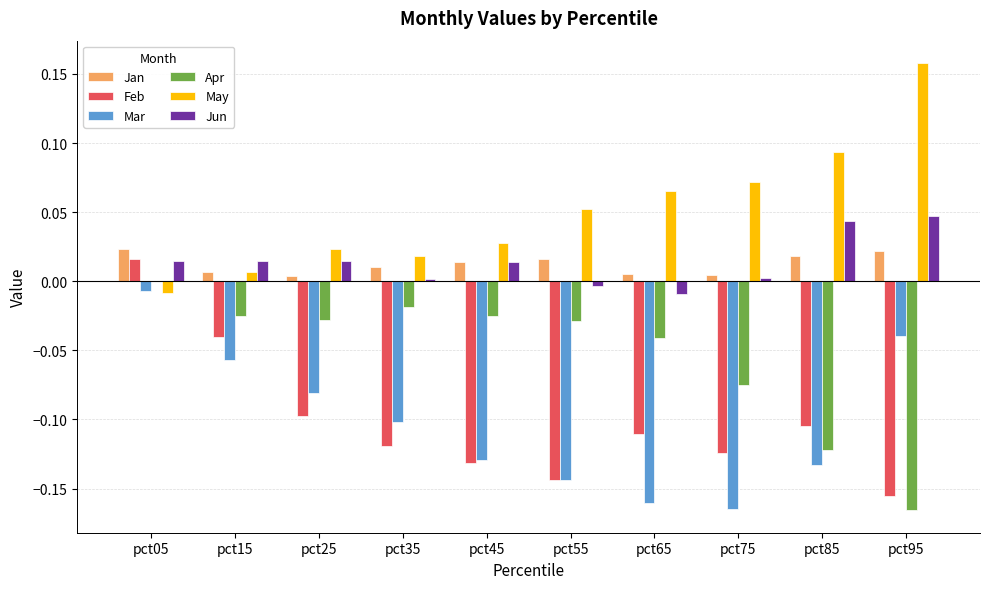

How many Jan values are between 0 and 1?

10